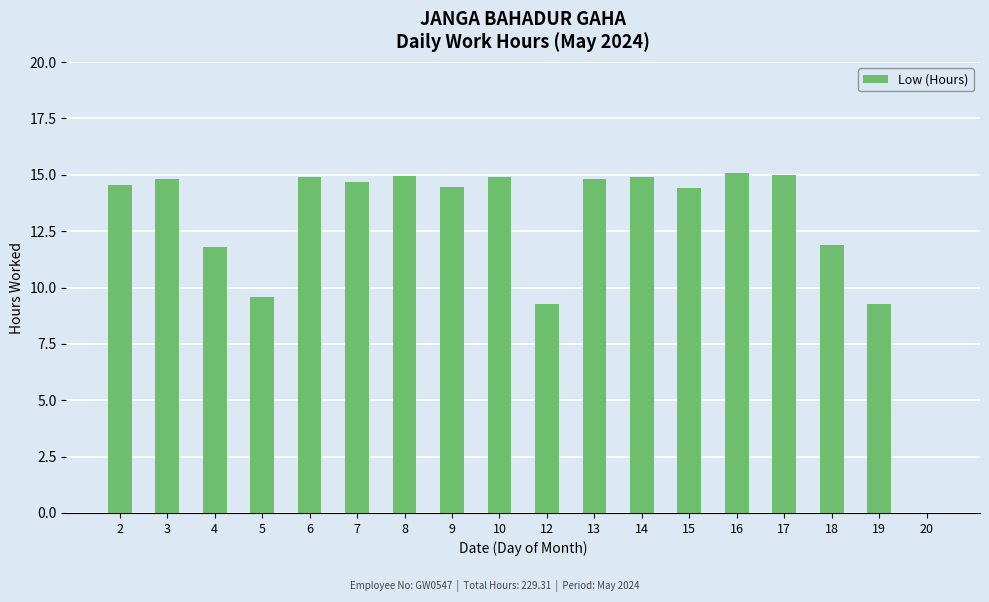

What is the sum of all values?

229.3